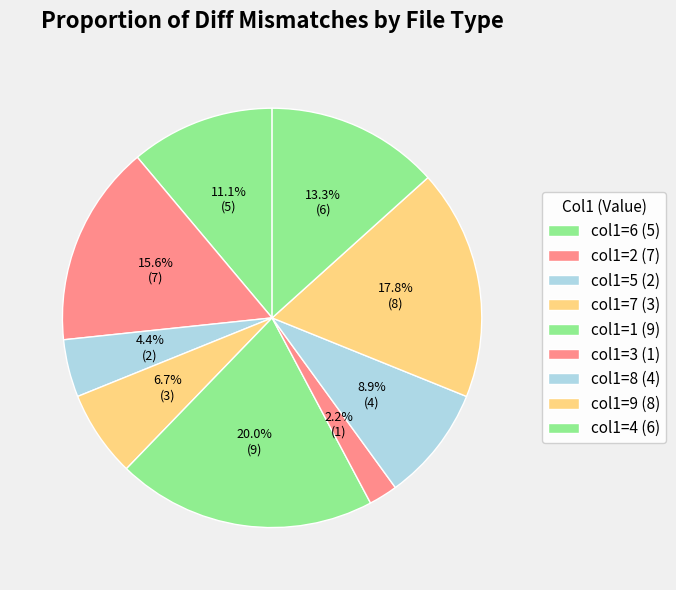

Does any single category account for the majority?

No